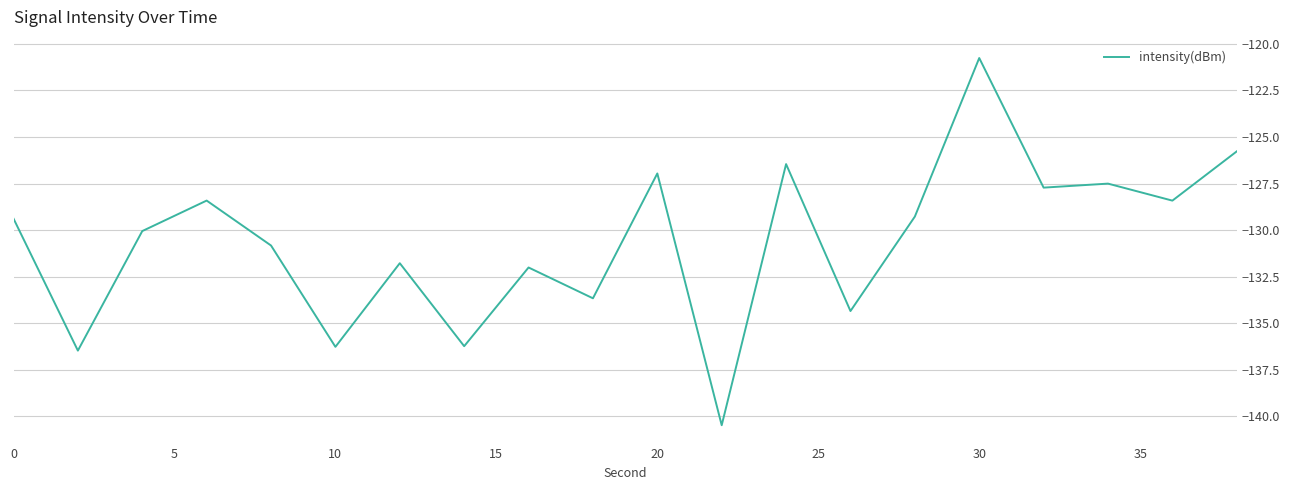

What is the difference between the maximum and minimum values?

19.7